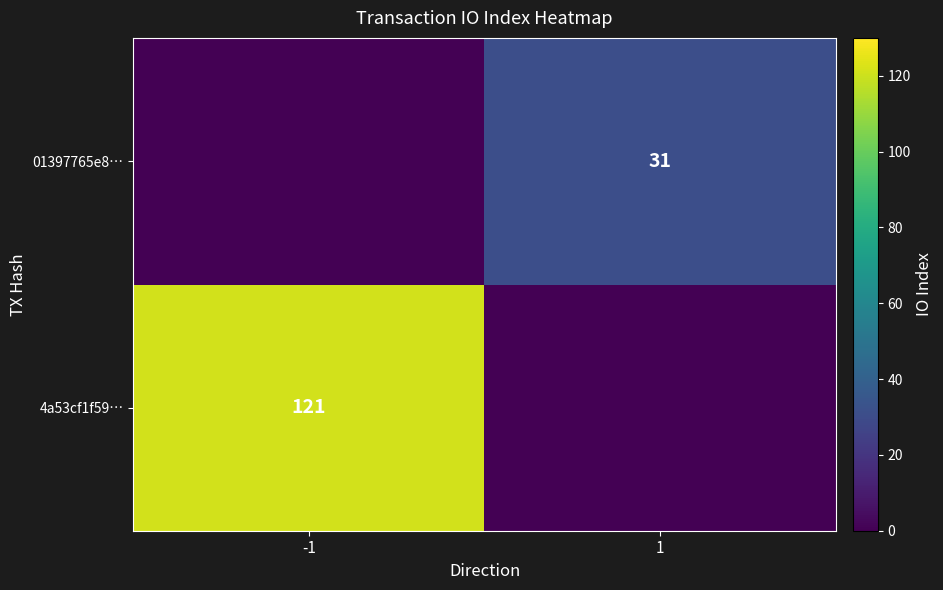

Is it true that 4a53cf1f59… equals 121 at -1?

True